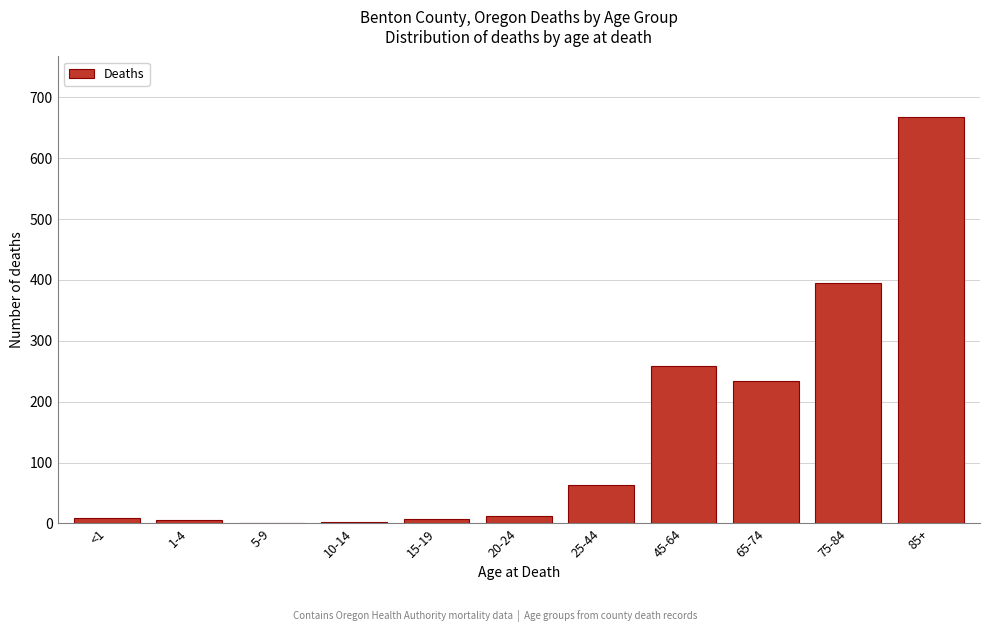

Is it true that the value at 45-64 is 113?

False